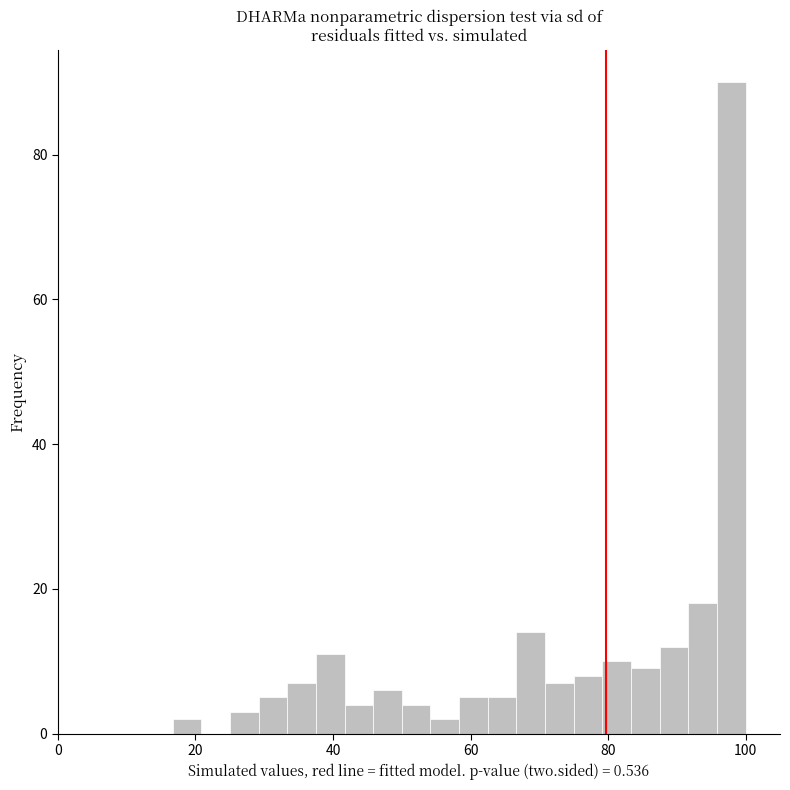

Around what value on the x-axis is the tallest bar? Give the approximate position of its centre, as read against the axis.

98